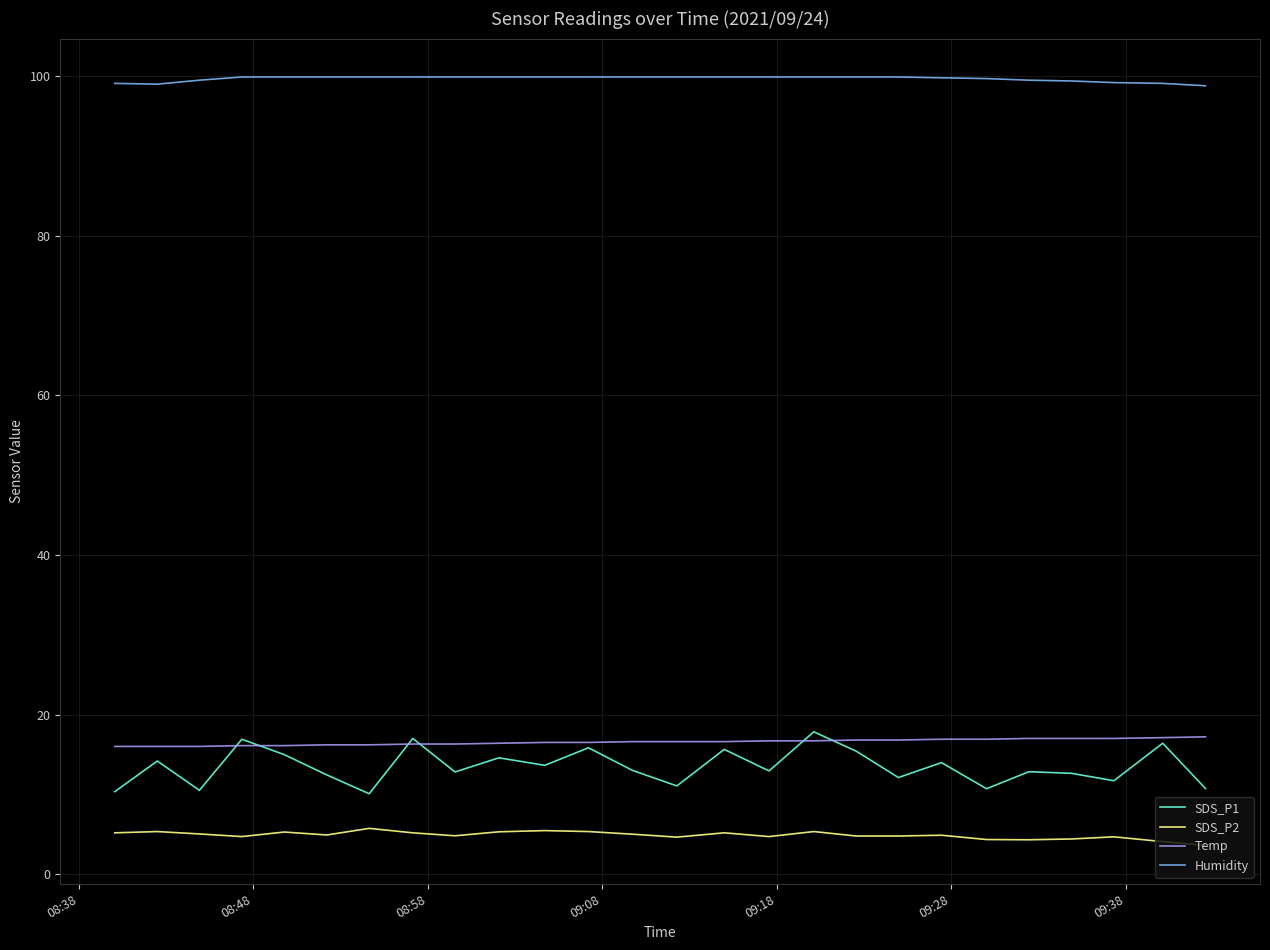

True or false: Humidity and SDS_P1 intersect in this chart.

False